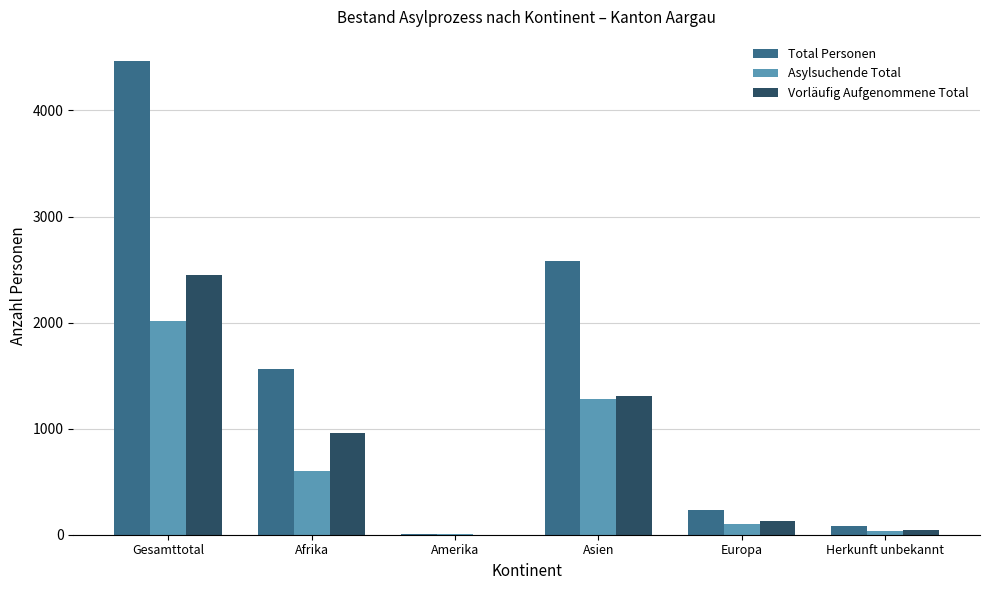

At which label is Total Personen closest to 2237?

Asien